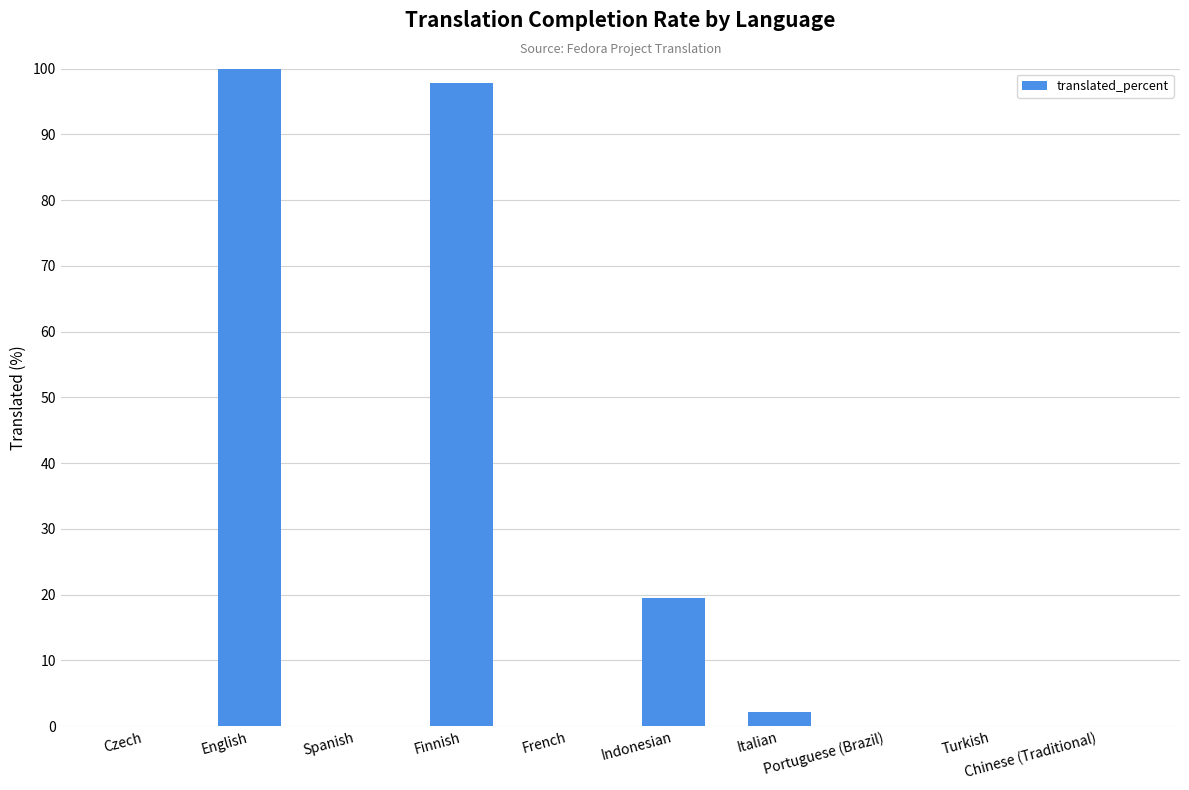

Reading left to right, list all the values displayed in this chart.

Czech=0.0	English=100.0	Spanish=0.0	Finnish=97.8	French=0.0	Indonesian=19.5	Italian=2.1	Portuguese (Brazil)=0.0	Turkish=0.0	Chinese (Traditional)=0.0